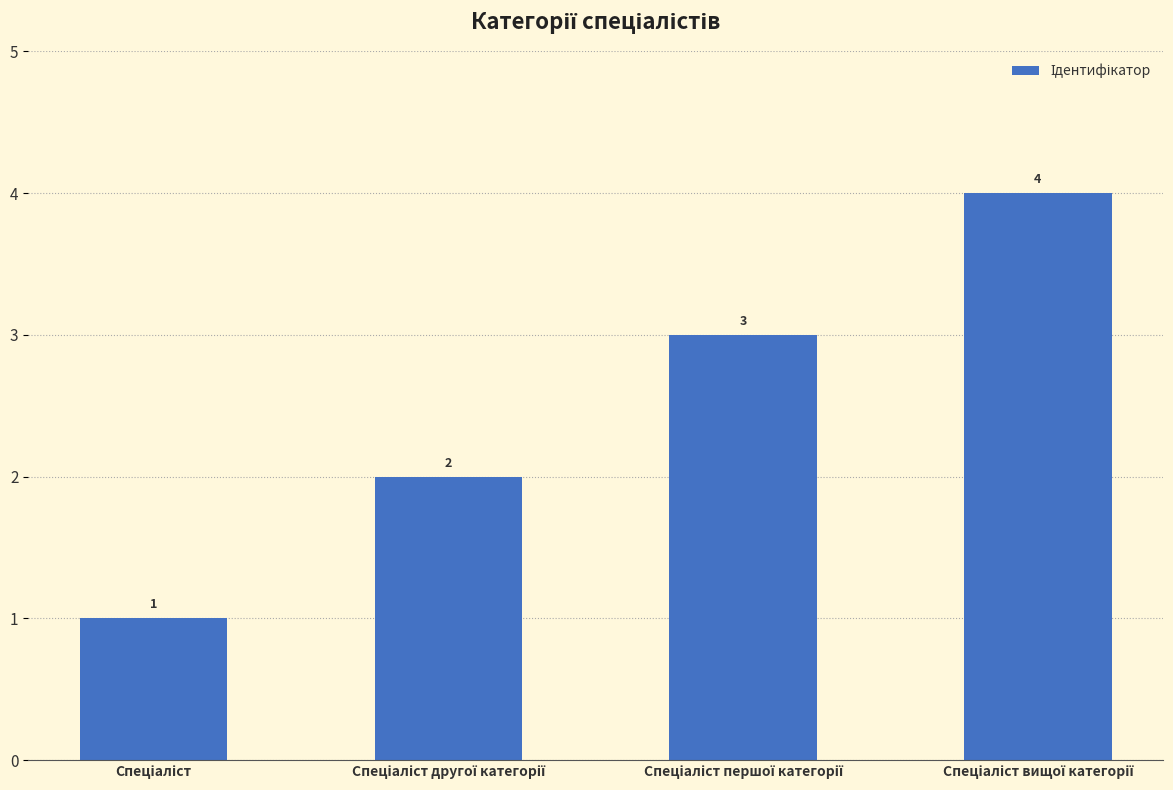

What is the value of the 2nd bar from the left?

2